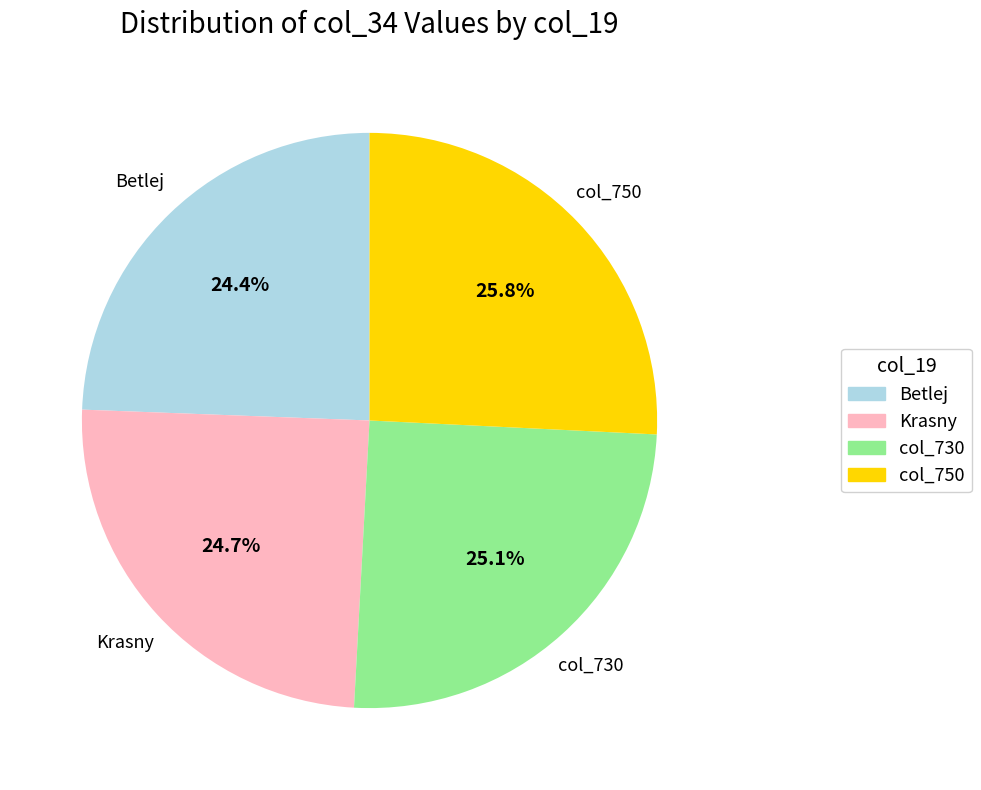

What is the ratio of the value at col_750 to the value at col_730?

1.0